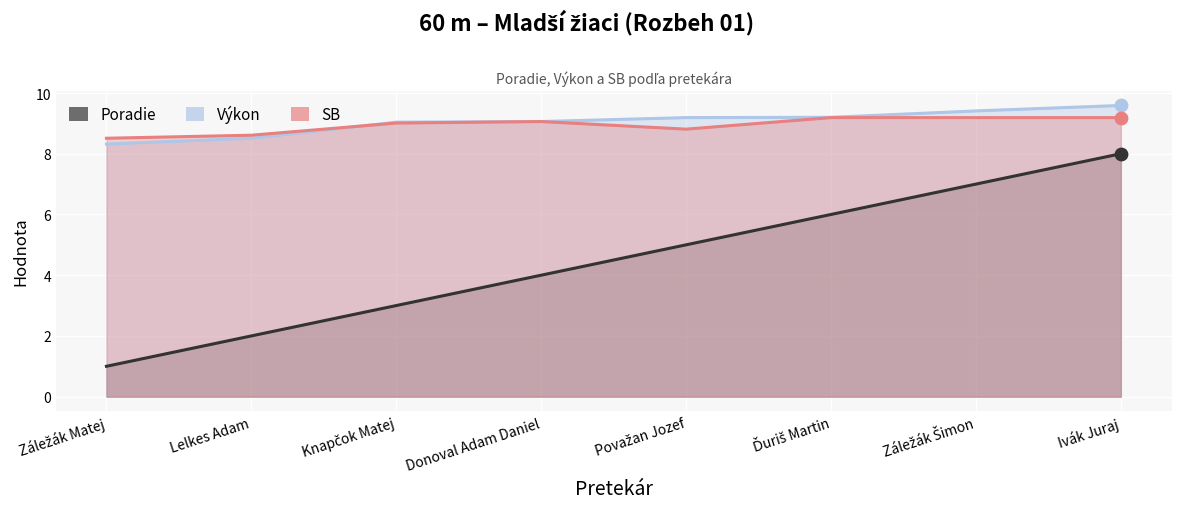

Which series contains the highest Y value?

Výkon